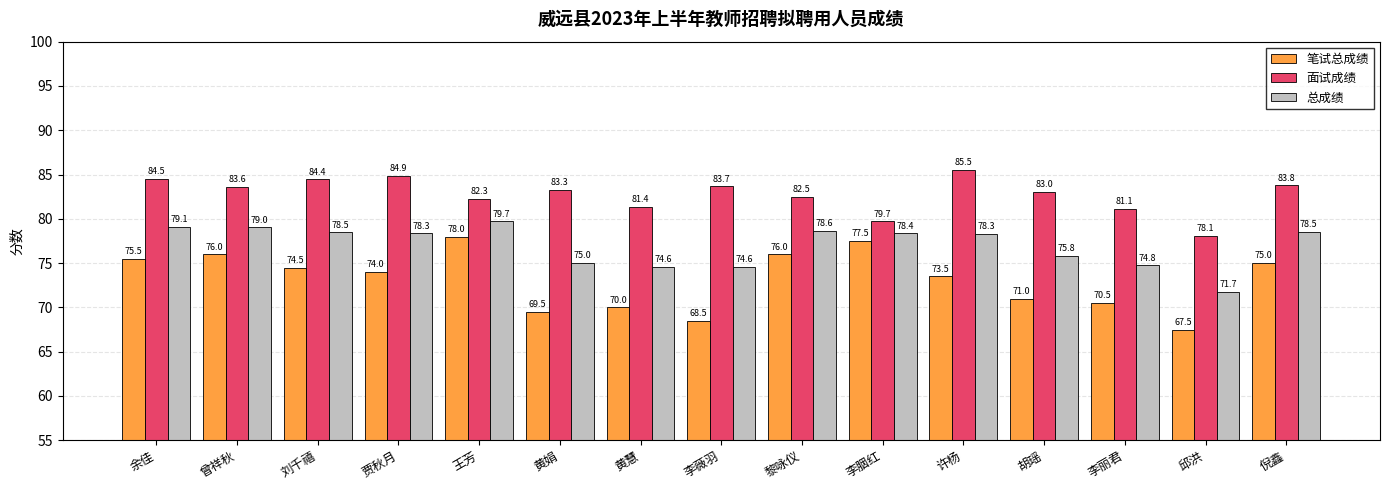

What is the difference between the second highest and second lowest values in the 笔试总成绩 series?

9.0